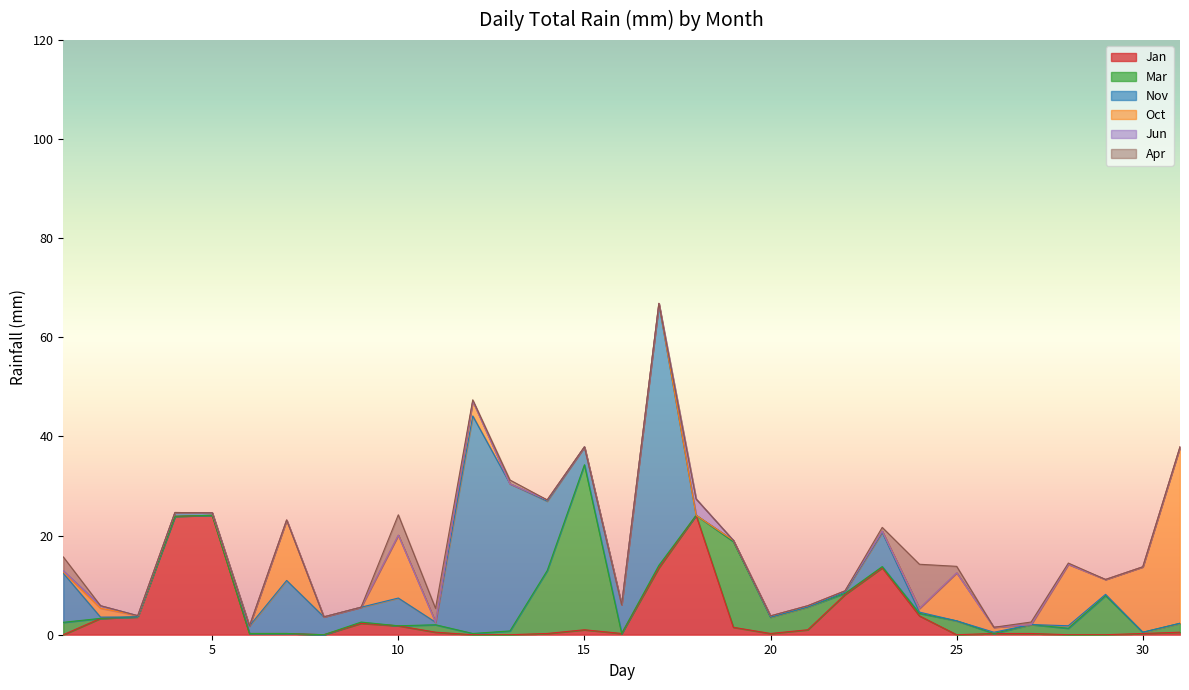

Rank the series by their maximum value, from highest to lowest.

Nov, Oct, Mar, Jan, Apr, Jun